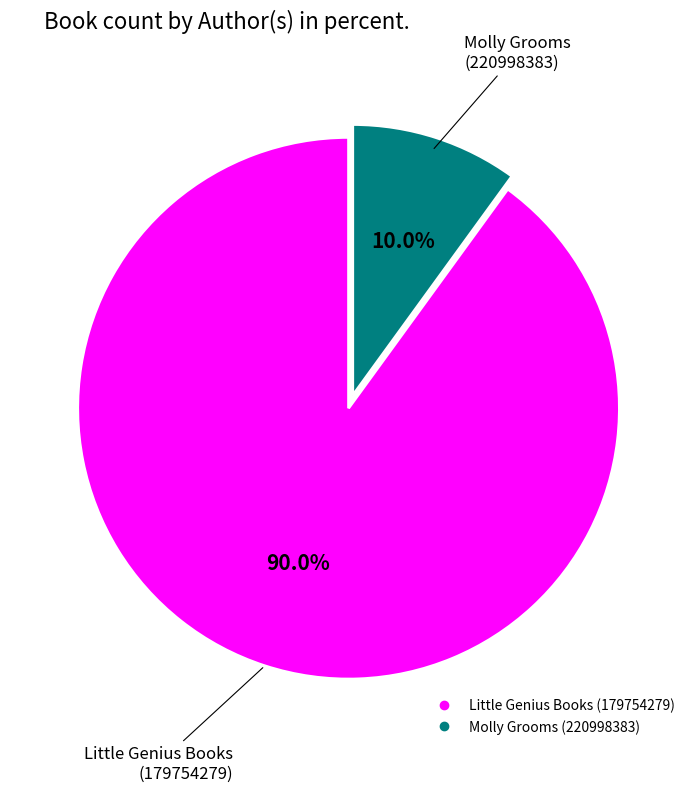

How many segments does this pie chart have?

2